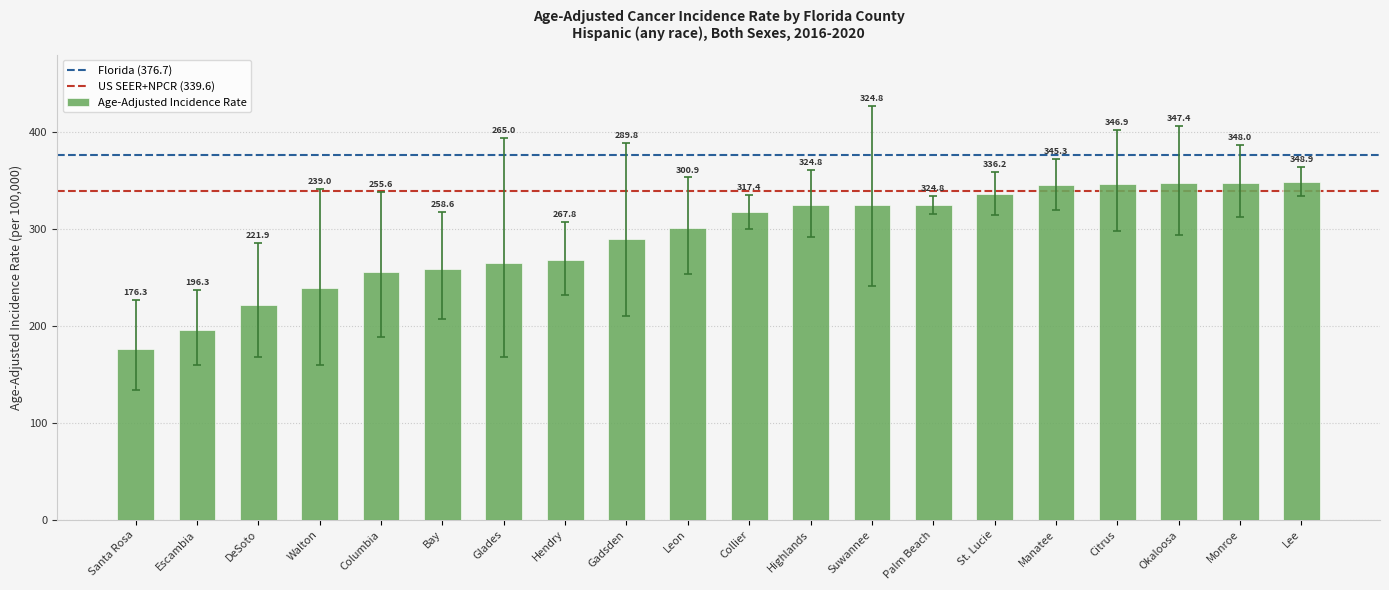

Reading left to right, extract all data points from this chart.

176.3	196.3	221.9	239.0	255.6	258.6	265.0	267.8	289.8	300.9	317.4	324.8	324.8	324.8	336.2	345.3	346.9	347.4	348.0	348.9